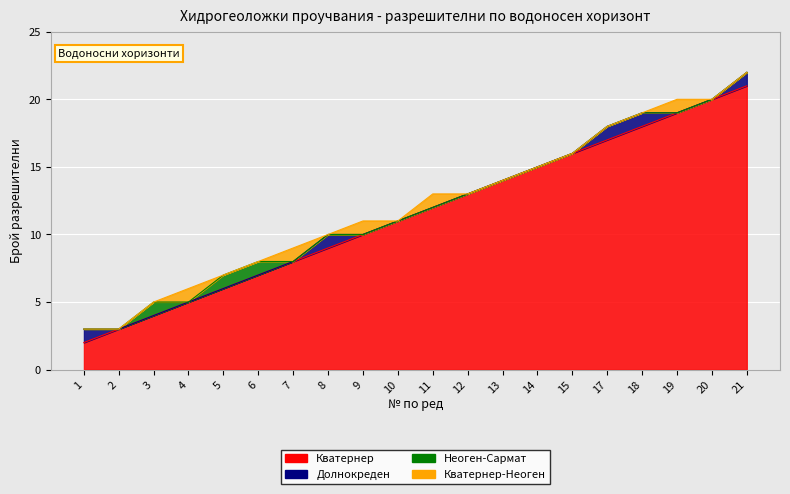

How many values in the Кватернер series exceed 12?

9